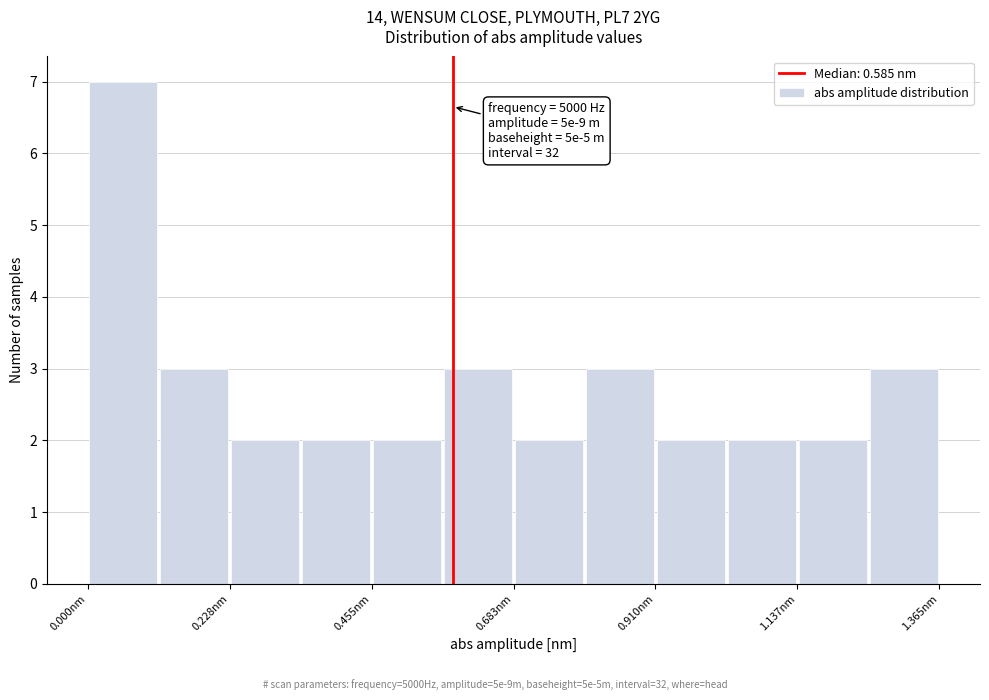

Read against the x-axis, roughly where is the centre of the tallest bar?

0.05